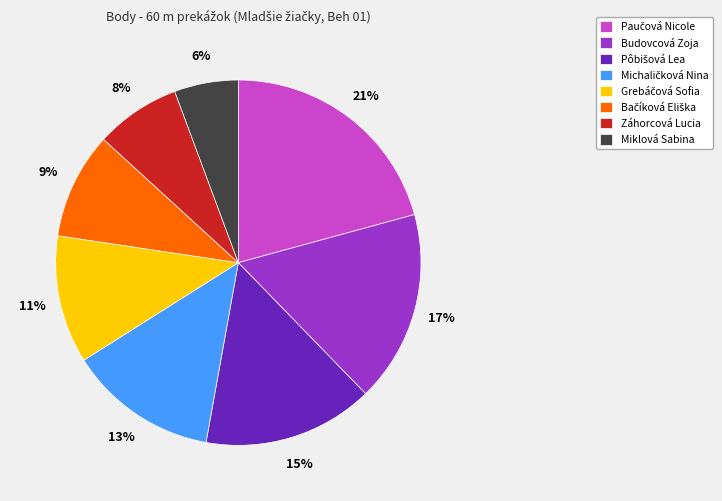

Does Miklová Sabina account for over 50% of the chart?

No